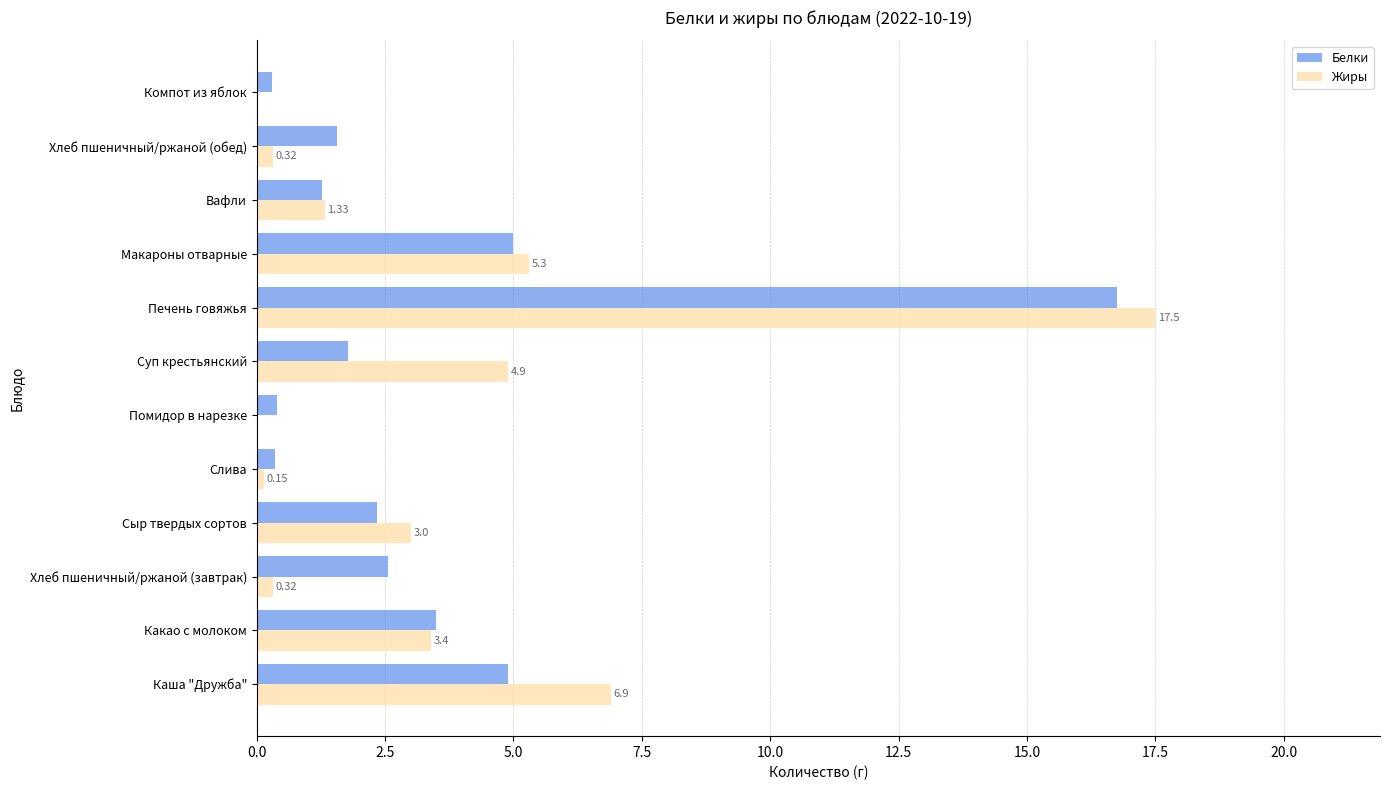

How many categories are shown in the chart?

12